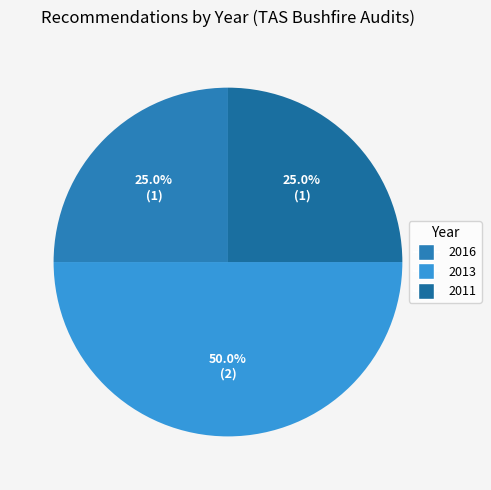

What is the largest slice in the pie chart?

2013